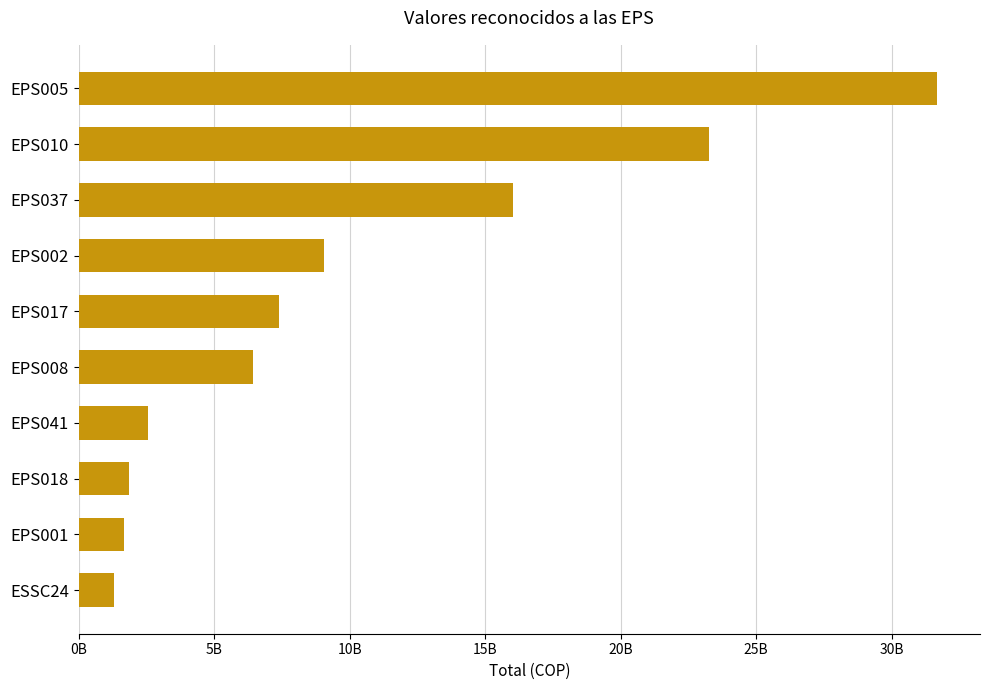

Which label corresponds to the smallest value in the chart?

ESSC24